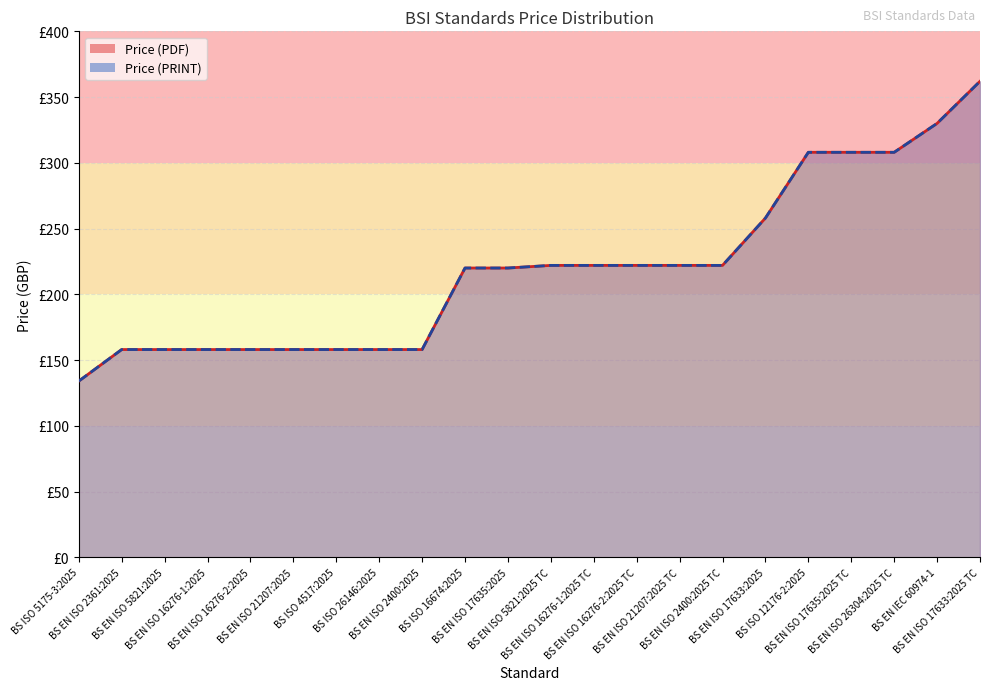

Is it true that Price (PDF) equals 158 at BS ISO 26146:2025?

True